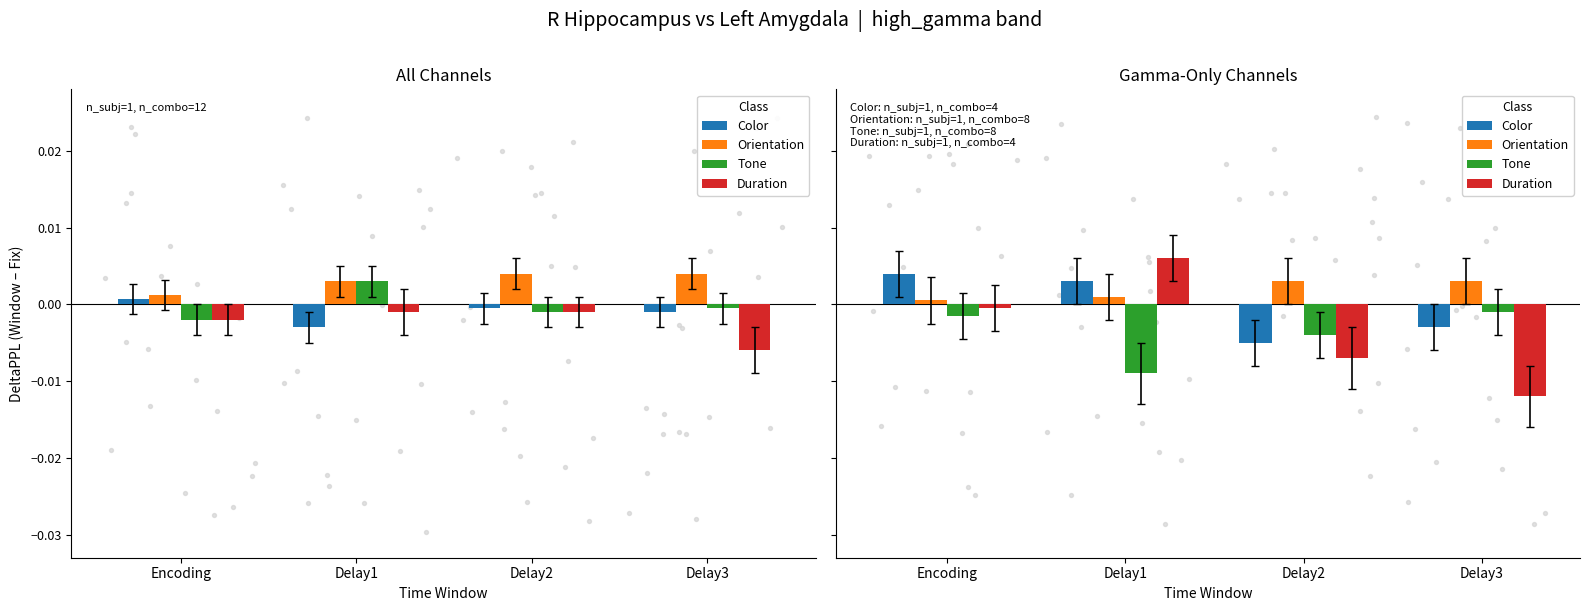

Is the value of Orientation at Encoding greater than the value of Tone at Delay3?

Yes